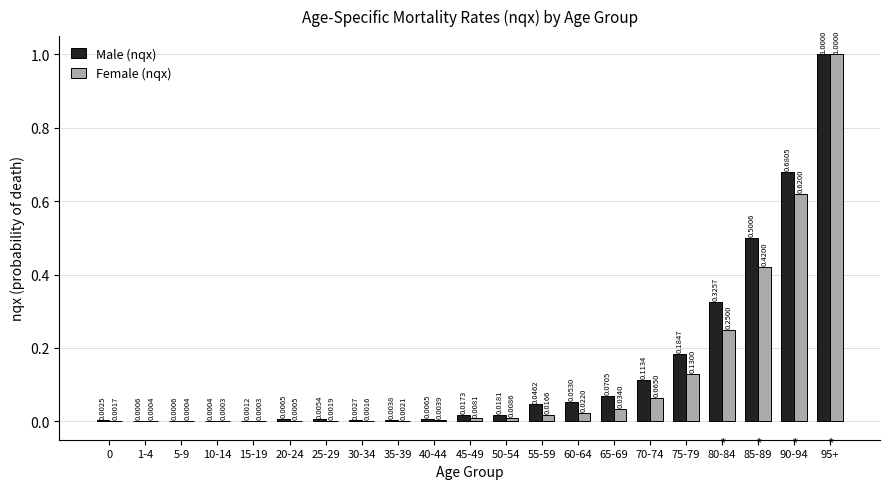

Which series changed the most between 0 and 5-9?

Male (nqx)